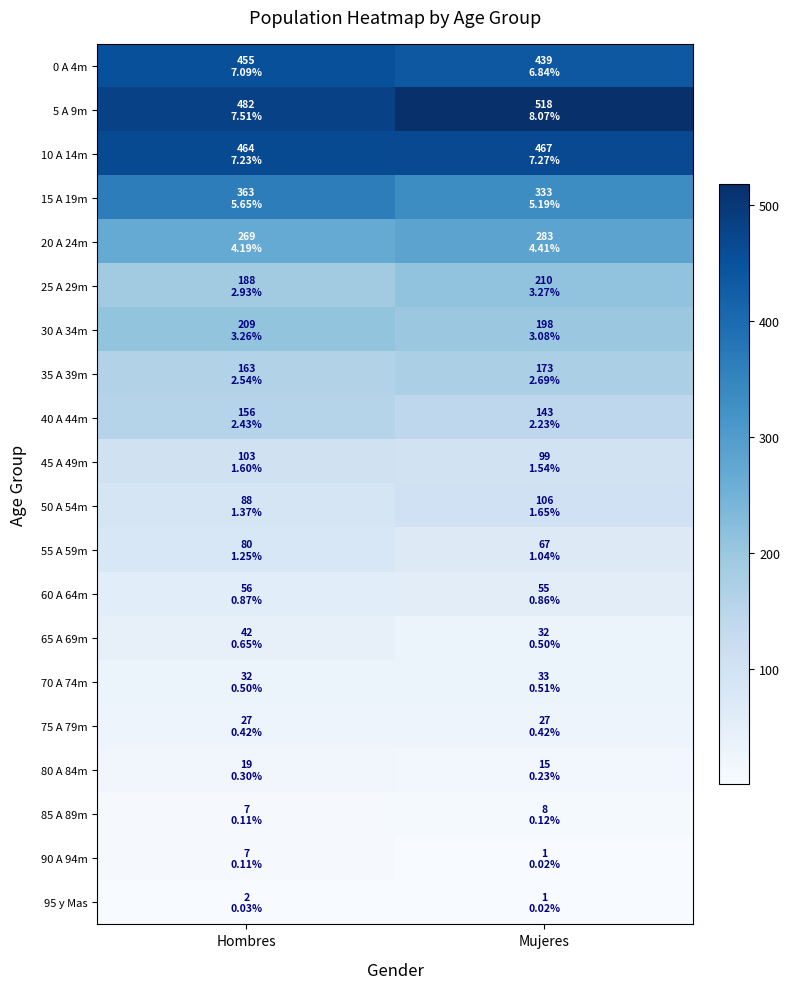

Reading left to right, what are all the values shown in this chart?

0 A 4m: Hombres=455	Mujeres=439
5 A 9m: Hombres=482	Mujeres=518
10 A 14m: Hombres=464	Mujeres=467
15 A 19m: Hombres=363	Mujeres=333
20 A 24m: Hombres=269	Mujeres=283
25 A 29m: Hombres=188	Mujeres=210
30 A 34m: Hombres=209	Mujeres=198
35 A 39m: Hombres=163	Mujeres=173
40 A 44m: Hombres=156	Mujeres=143
45 A 49m: Hombres=103	Mujeres=99
50 A 54m: Hombres=88	Mujeres=106
55 A 59m: Hombres=80	Mujeres=67
60 A 64m: Hombres=56	Mujeres=55
65 A 69m: Hombres=42	Mujeres=32
70 A 74m: Hombres=32	Mujeres=33
75 A 79m: Hombres=27	Mujeres=27
80 A 84m: Hombres=19	Mujeres=15
85 A 89m: Hombres=7	Mujeres=8
90 A 94m: Hombres=7	Mujeres=1
95 y Mas: Hombres=2	Mujeres=1